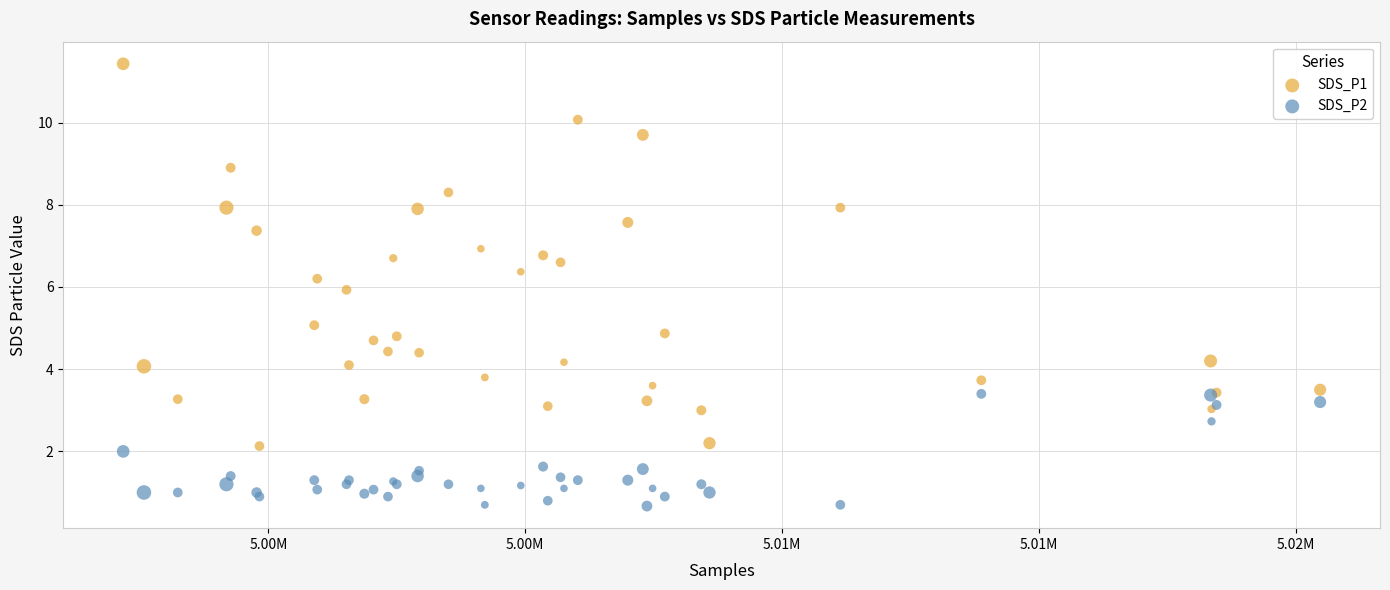

Which series contains the highest Y value?

SDS_P1